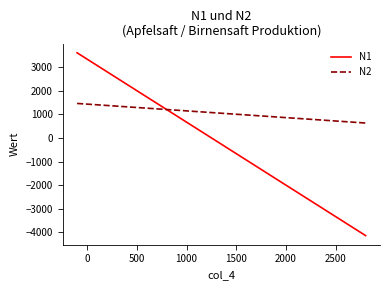

List the series in order of their overall mean, lowest first.

N1, N2